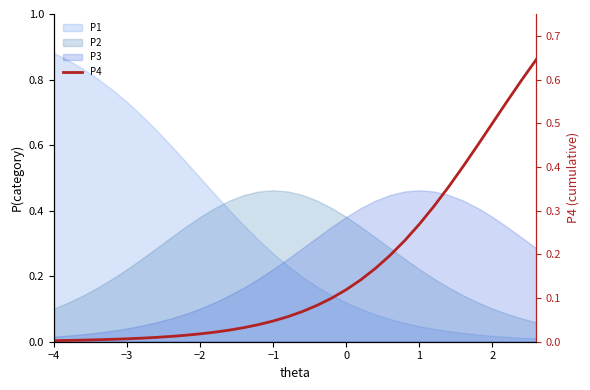

Does the chart have visible grid lines?

No